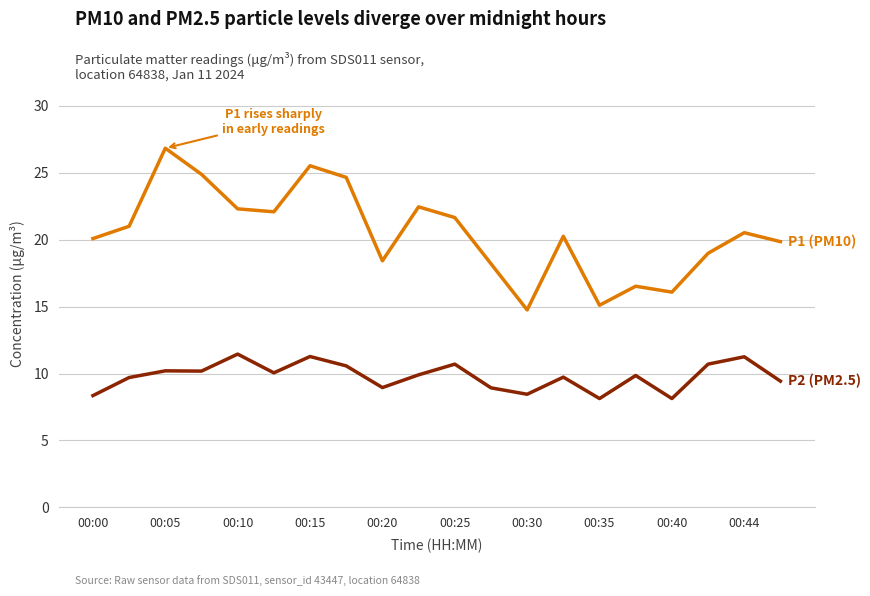

What is the smallest value displayed?

8.1